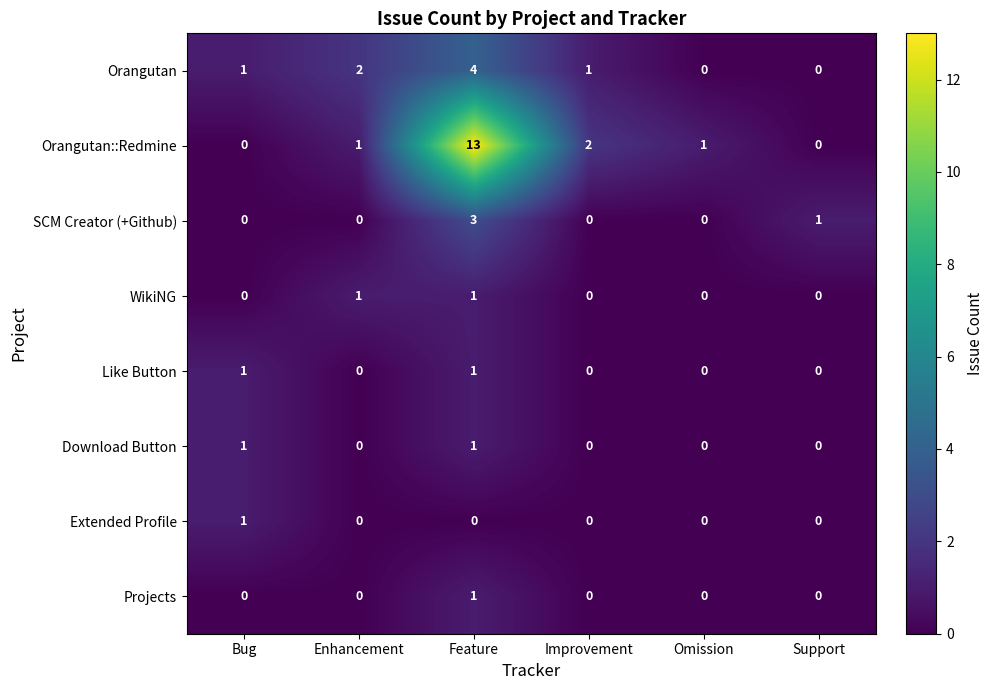

True or false: Projects has a value of 0 at Enhancement.

True